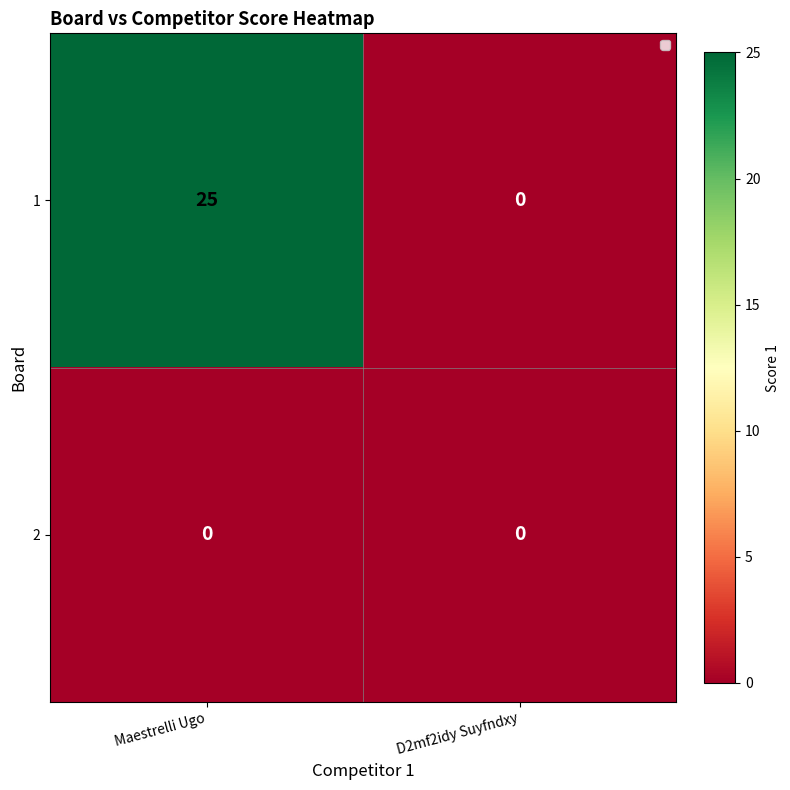

What is the total value across all series at Maestrelli Ugo?

25